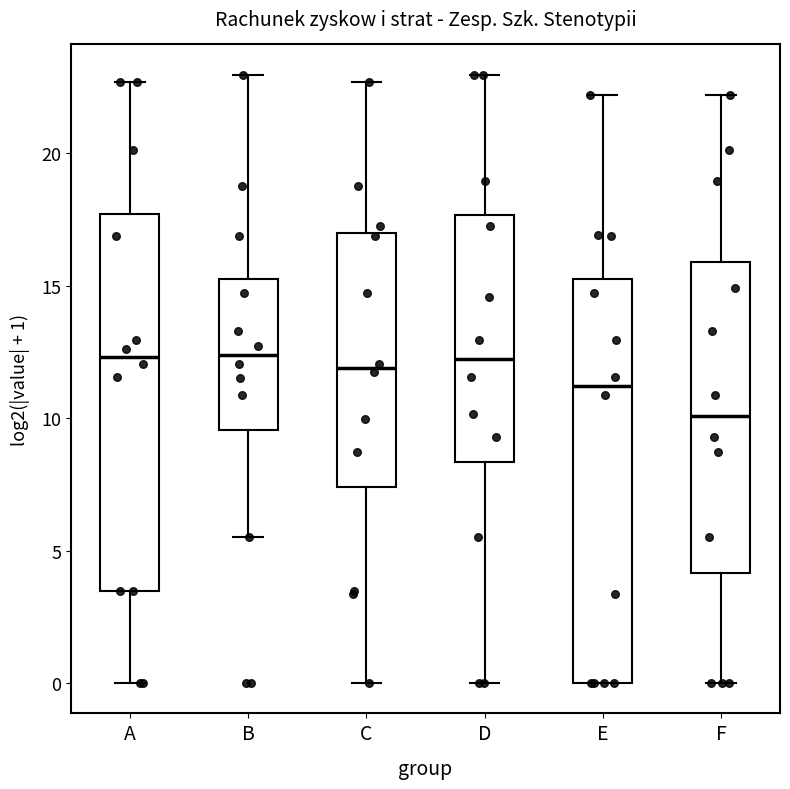

Where does the upper whisker of the box for E end on the y-axis? The values are not printed on the chart, so give them approximately, as read against the axis.

22.0